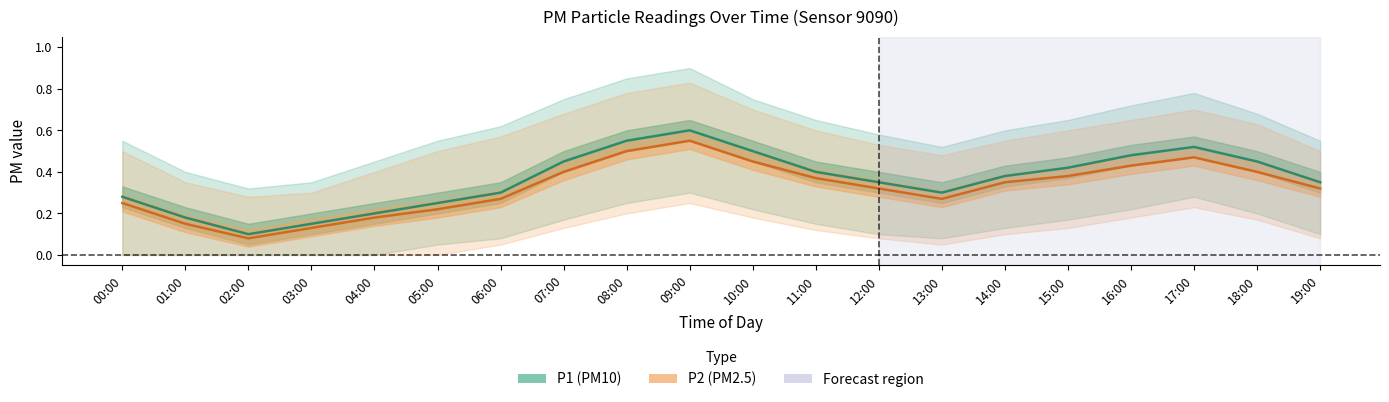

Between 04:00 and 11:00, which series saw the biggest shift?

P1